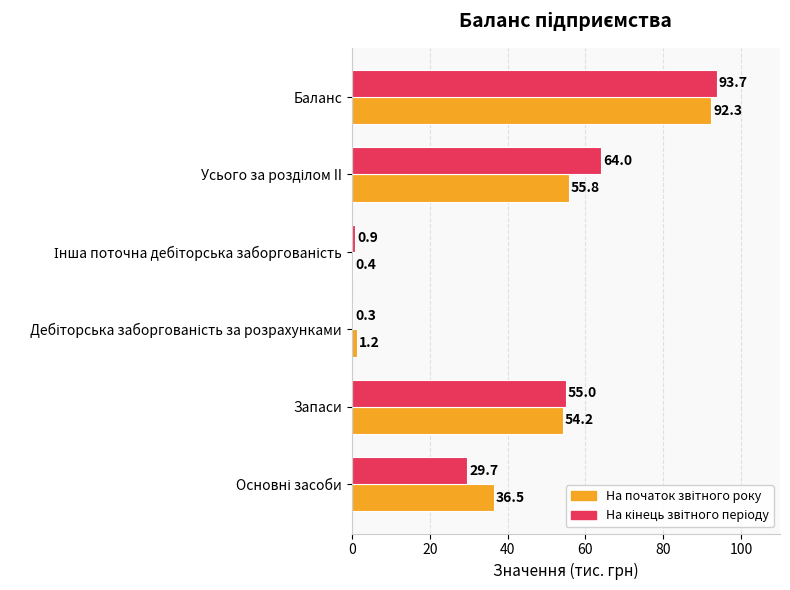

How many data points does each series have?

6